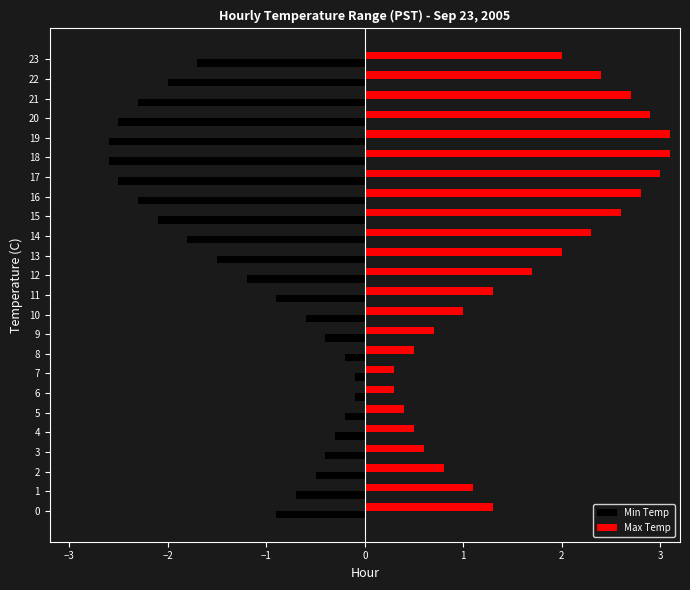

What is the approximate value of Min Temp at 21?

-2.3